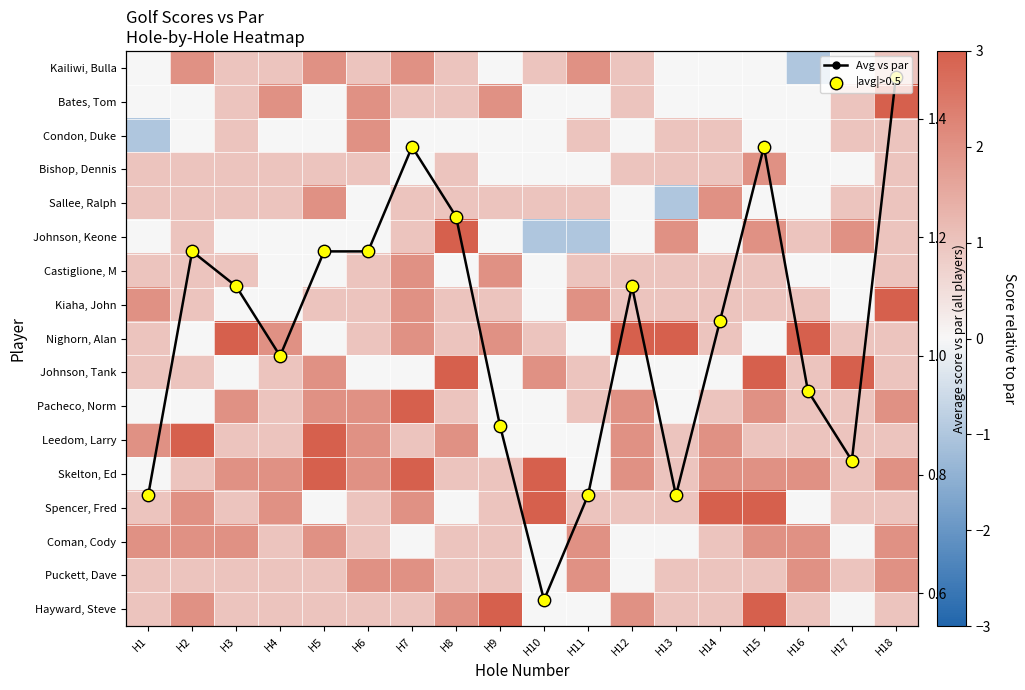

How many values in the Avg vs par series exceed 1?

10